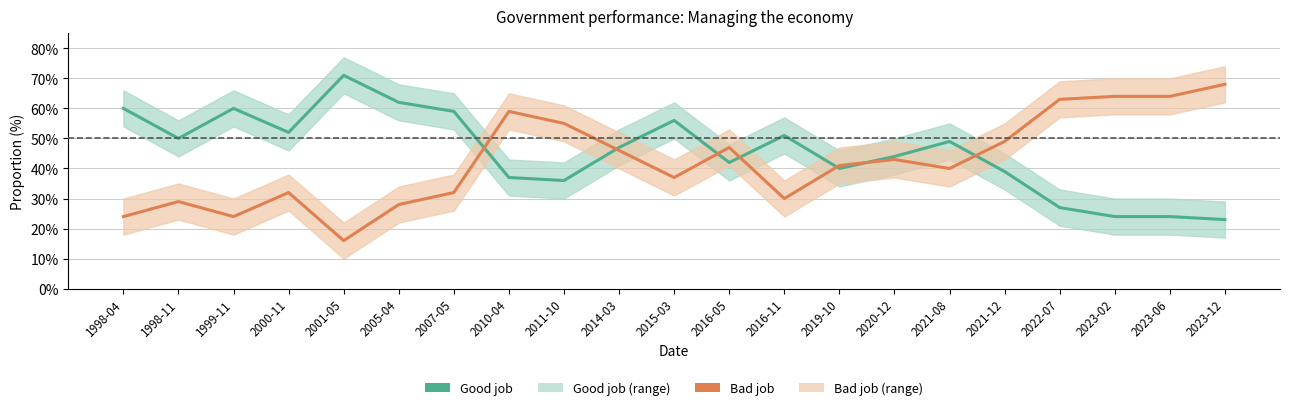

Count the number of categories in the chart.

21